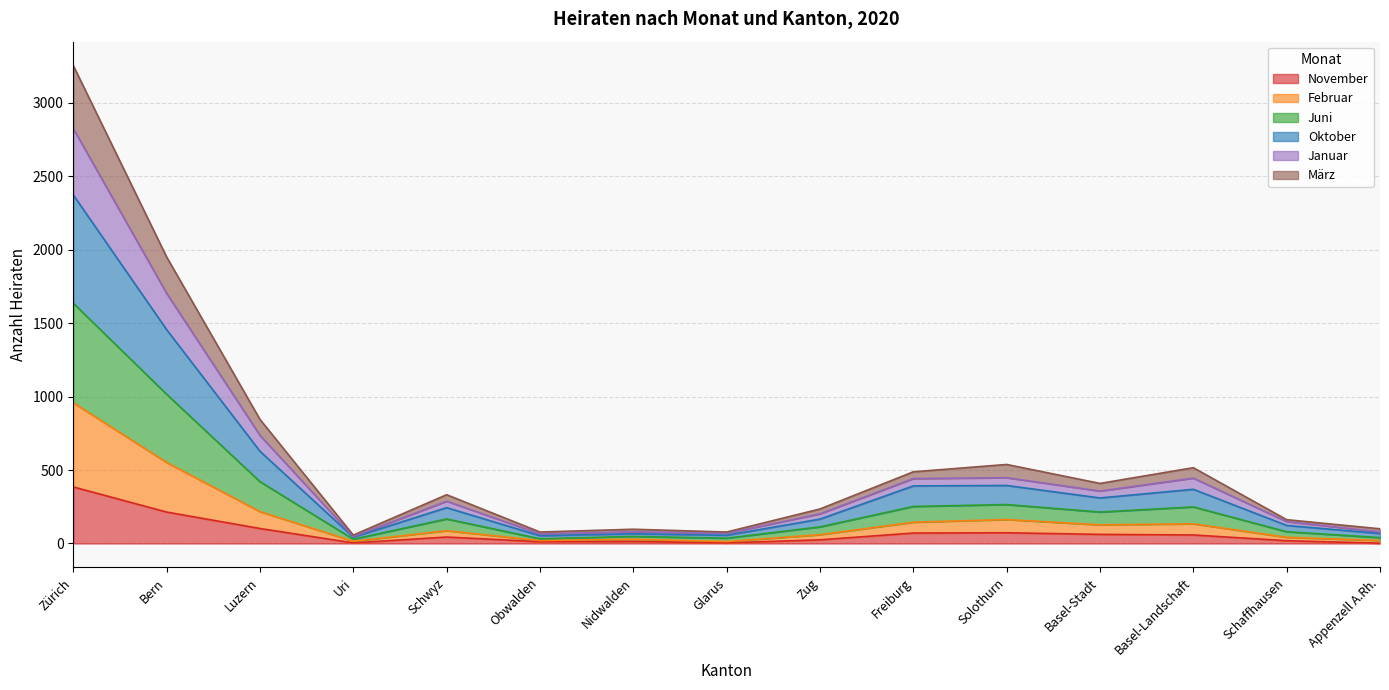

At which label does November reach its peak?

Zürich